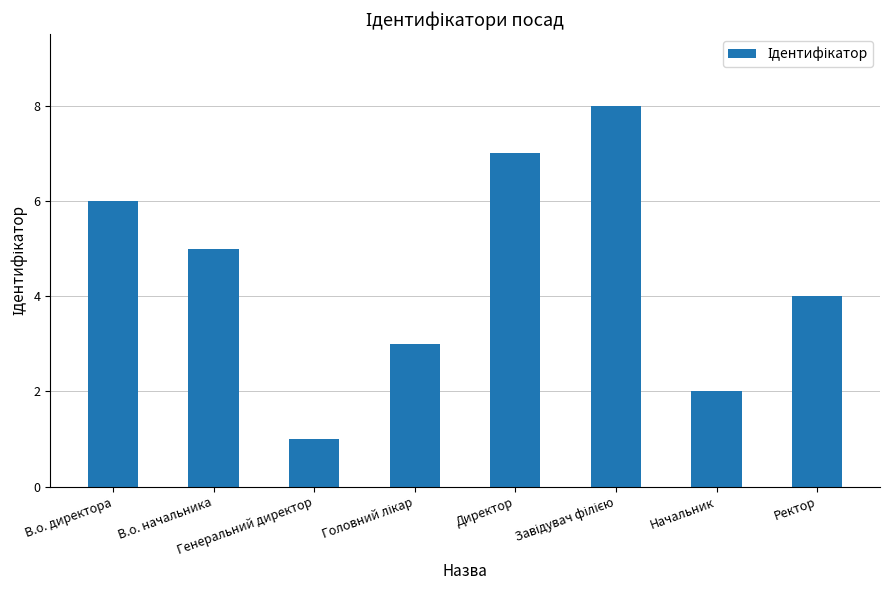

What is the label of the 8th bar from the right?

В.о. директора